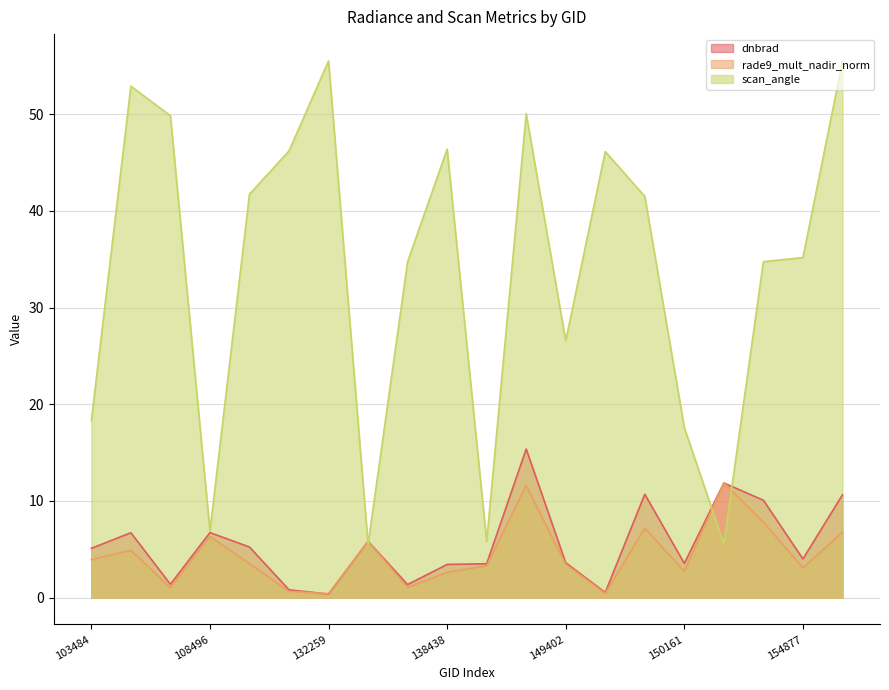

True or false: dnbrad and rade9_mult_nadir_norm cross at least once.

True